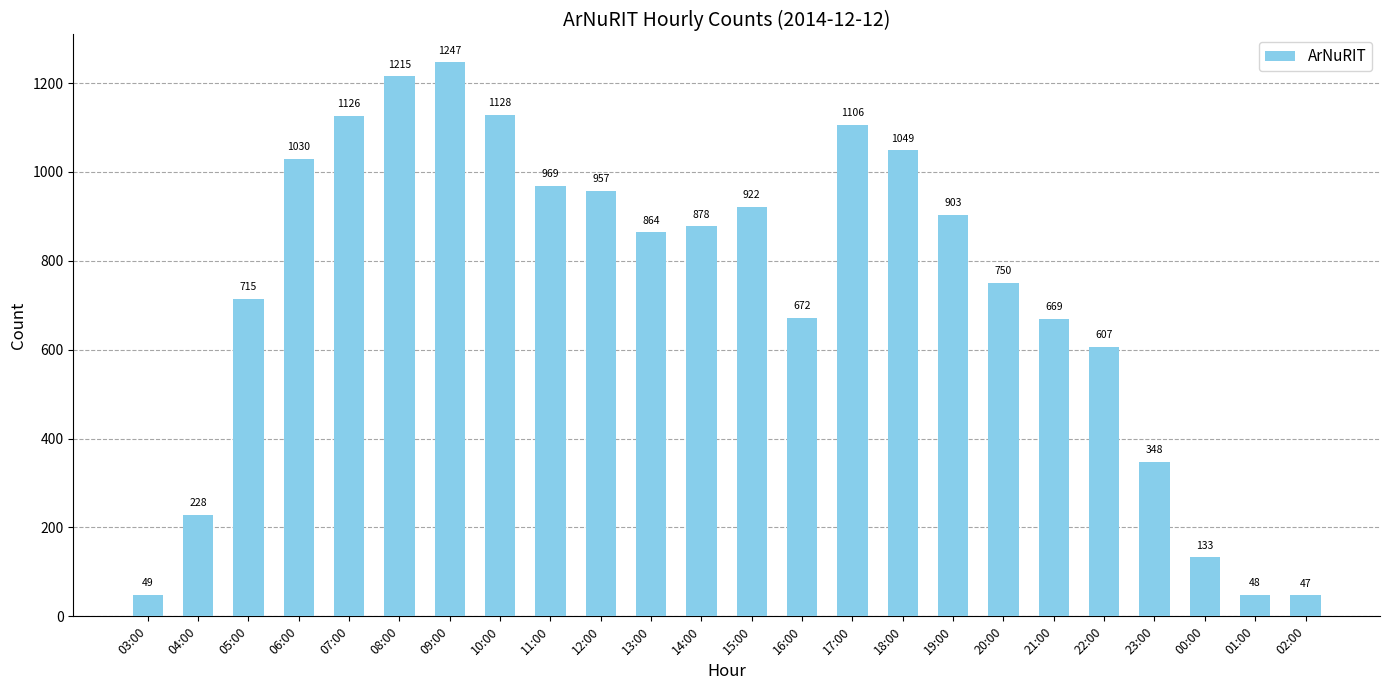

Rank the categories by value from lowest to highest.

02:00, 01:00, 03:00, 00:00, 04:00, 23:00, 22:00, 21:00, 16:00, 05:00, 20:00, 13:00, 14:00, 19:00, 15:00, 12:00, 11:00, 06:00, 18:00, 17:00, 07:00, 10:00, 08:00, 09:00